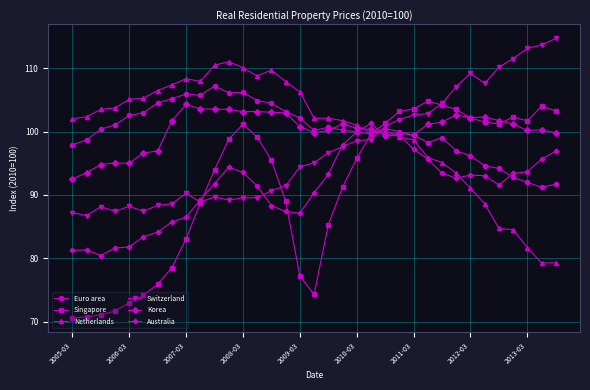

After their last crossing, which series has the higher values: Korea or Netherlands?

Korea